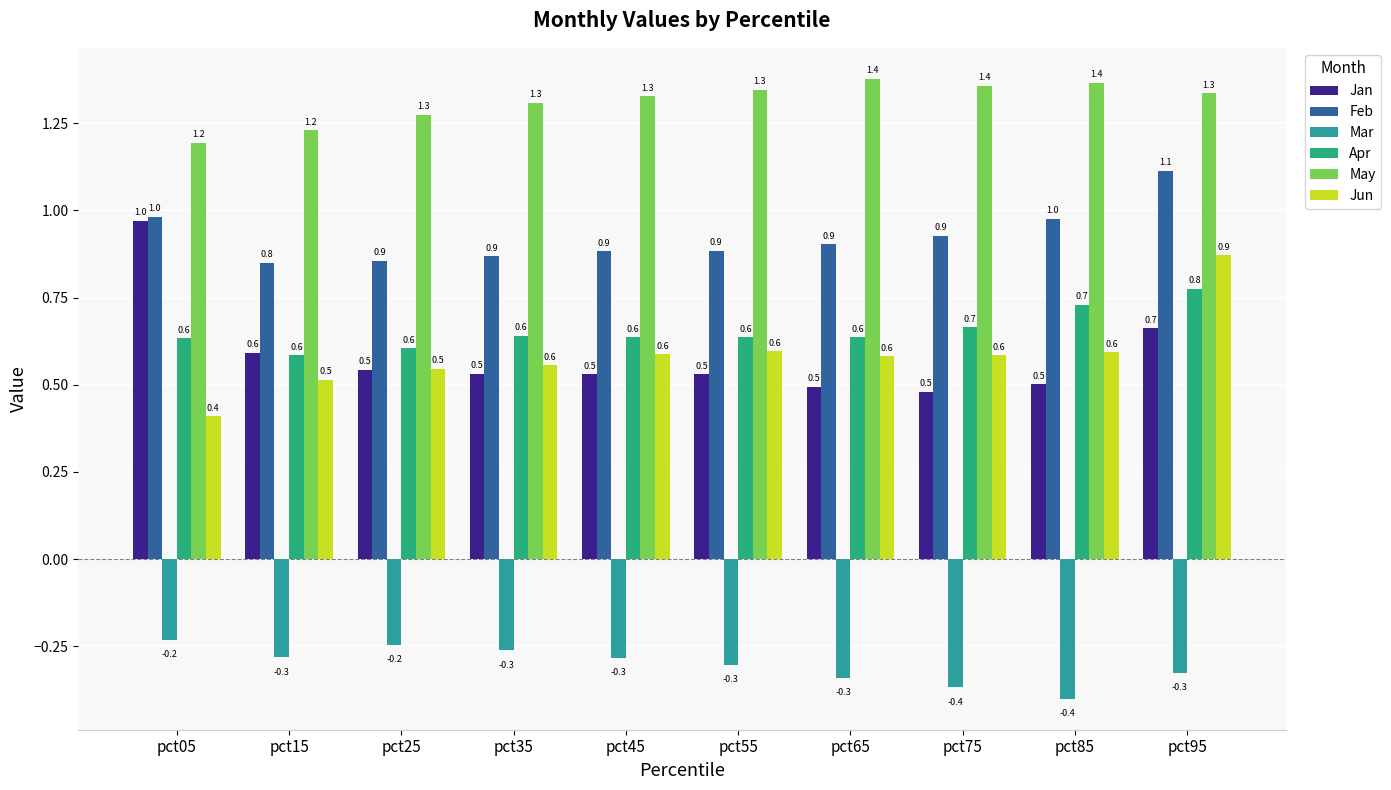

Count the Jun values in the range 0 to 1.

10